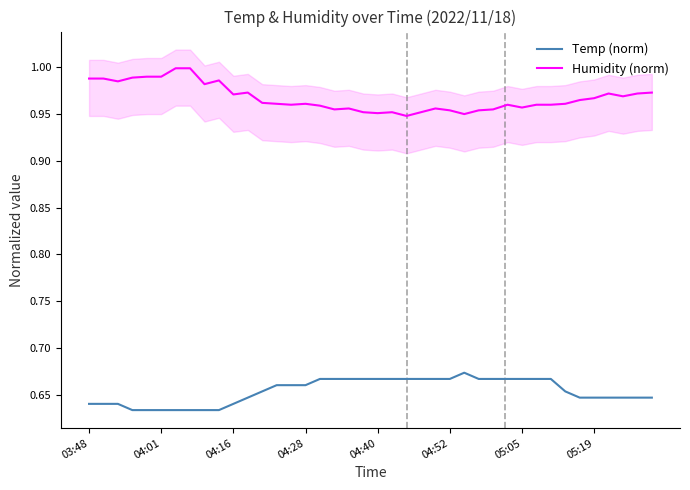

True or false: Temp (norm) and Humidity (norm) intersect in this chart.

False